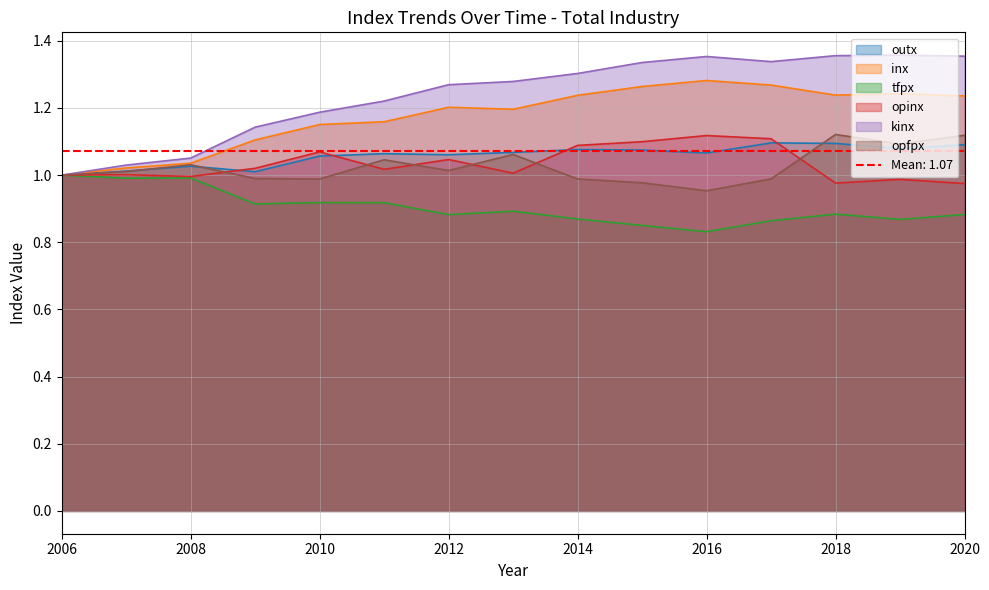

At 2018, list the series in order from smallest to largest.

tfpx, opinx, outx, opfpx, inx, kinx